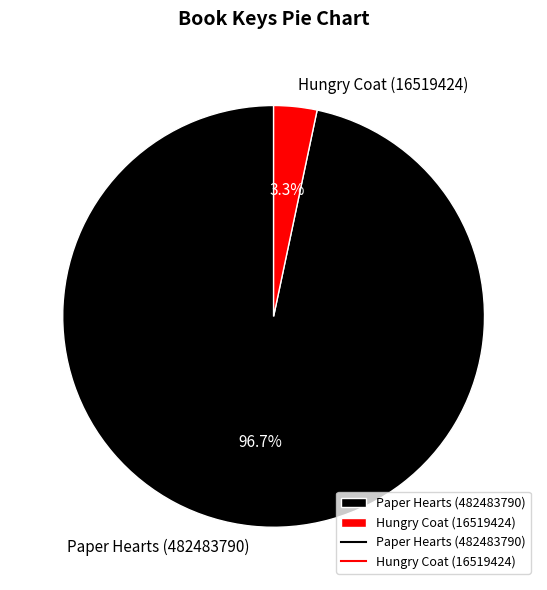

To the nearest percent, what is the difference between the Hungry Coat (16519424) and Paper Hearts (482483790) slice percentages?

93%